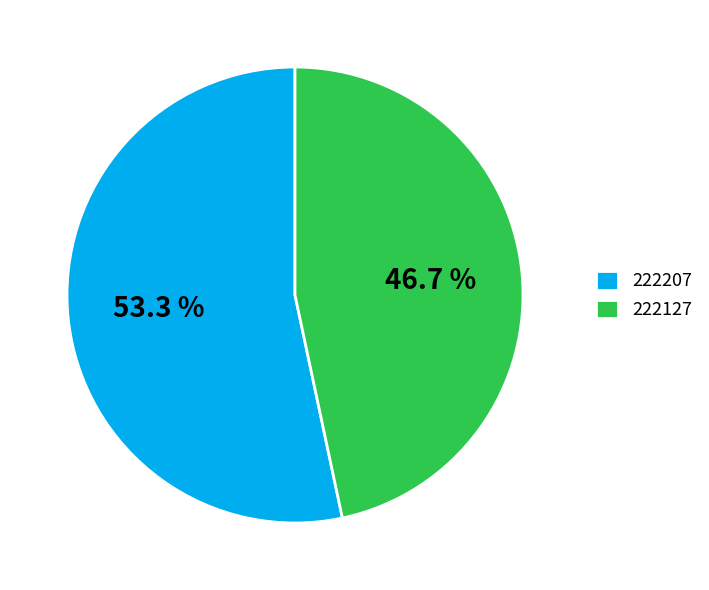

How many slices are in this pie chart?

2